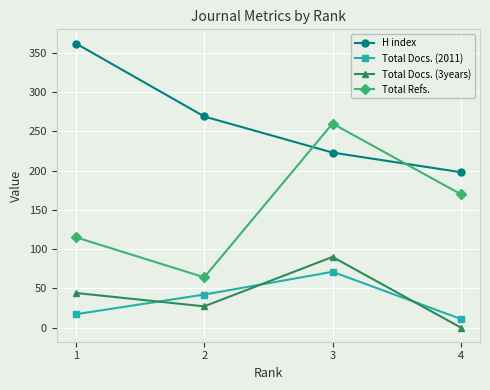

Between 2 and 4, which series saw the biggest shift?

Total Refs.